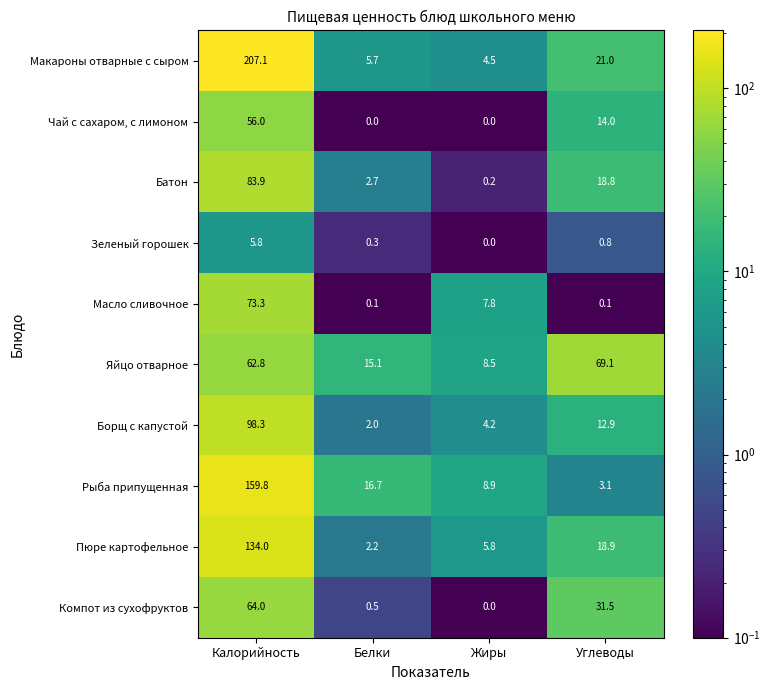

What is the difference between the highest and lowest values at Углеводы?

69.0